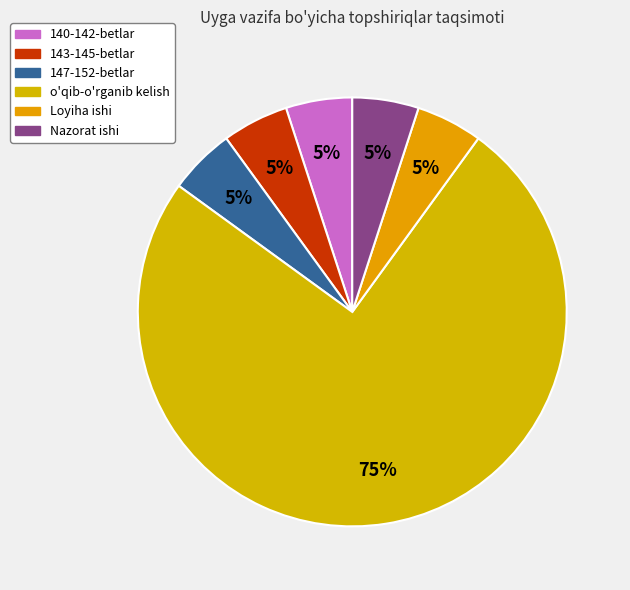

Count the number of slices in the pie.

6